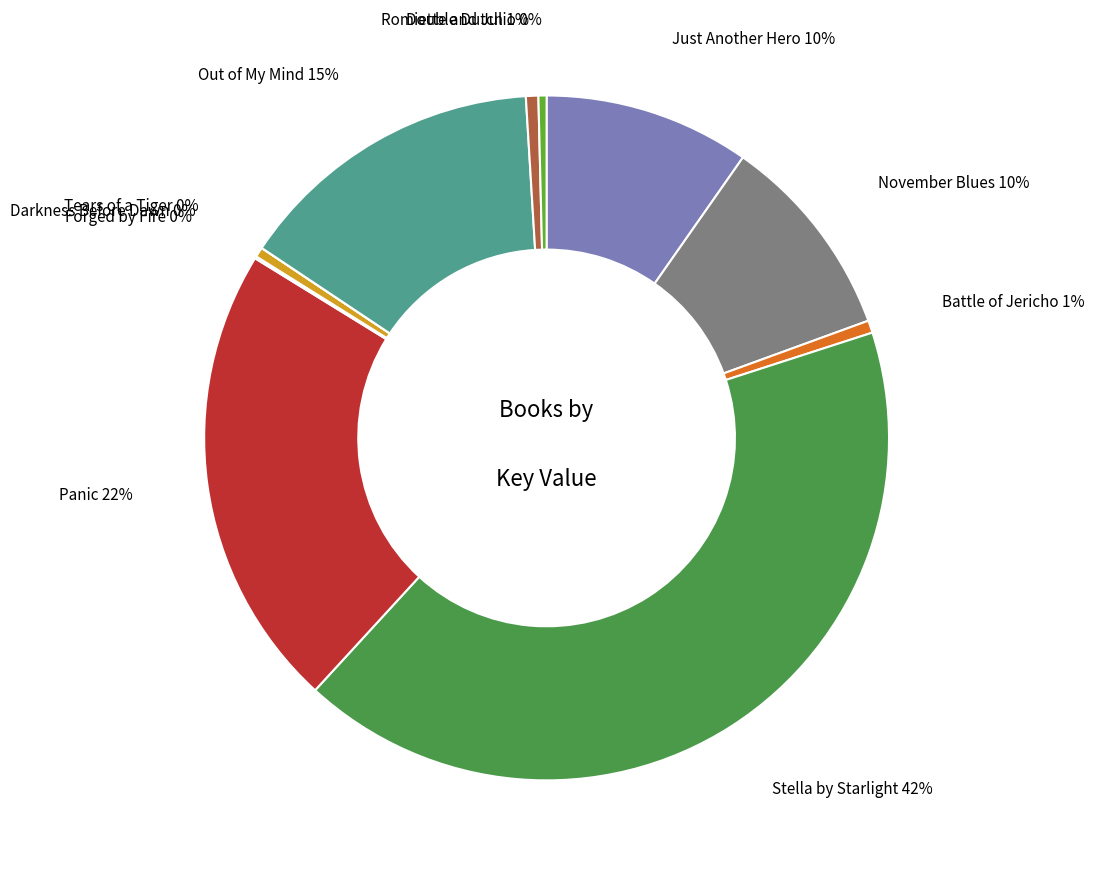

Which category has the biggest portion of the pie?

Stella by Starlight